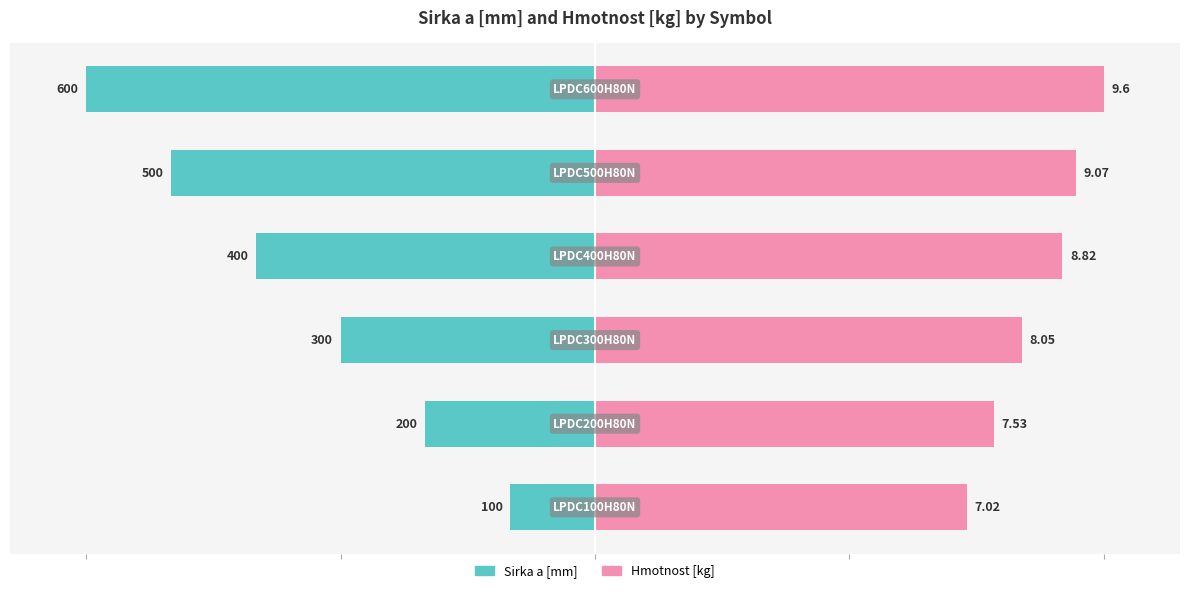

Between 2 and 3, which series saw the biggest shift?

Sirka a [mm]